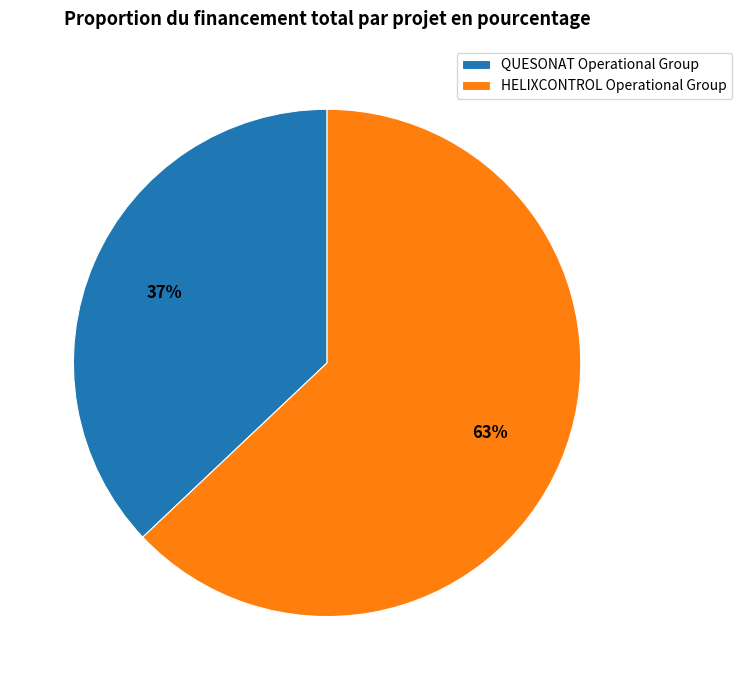

To the nearest percent, what is the average slice percentage?

50%